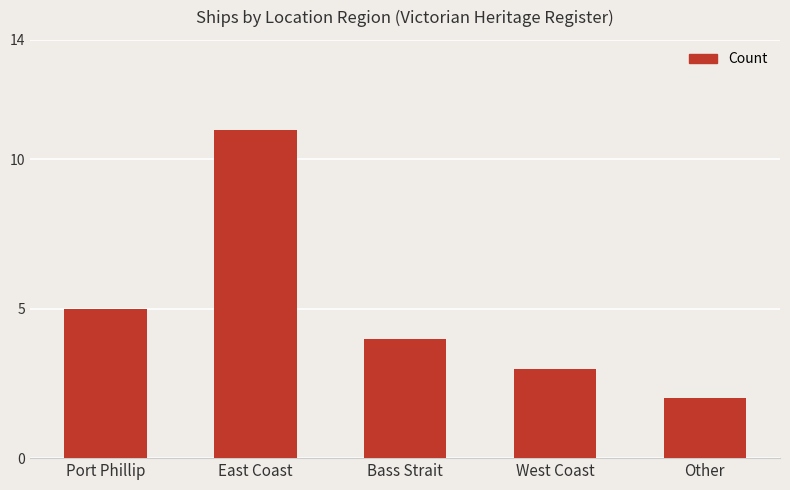

Reading left to right, list all the values displayed in this chart.

Port Phillip=5	East Coast=11	Bass Strait=4	West Coast=3	Other=2